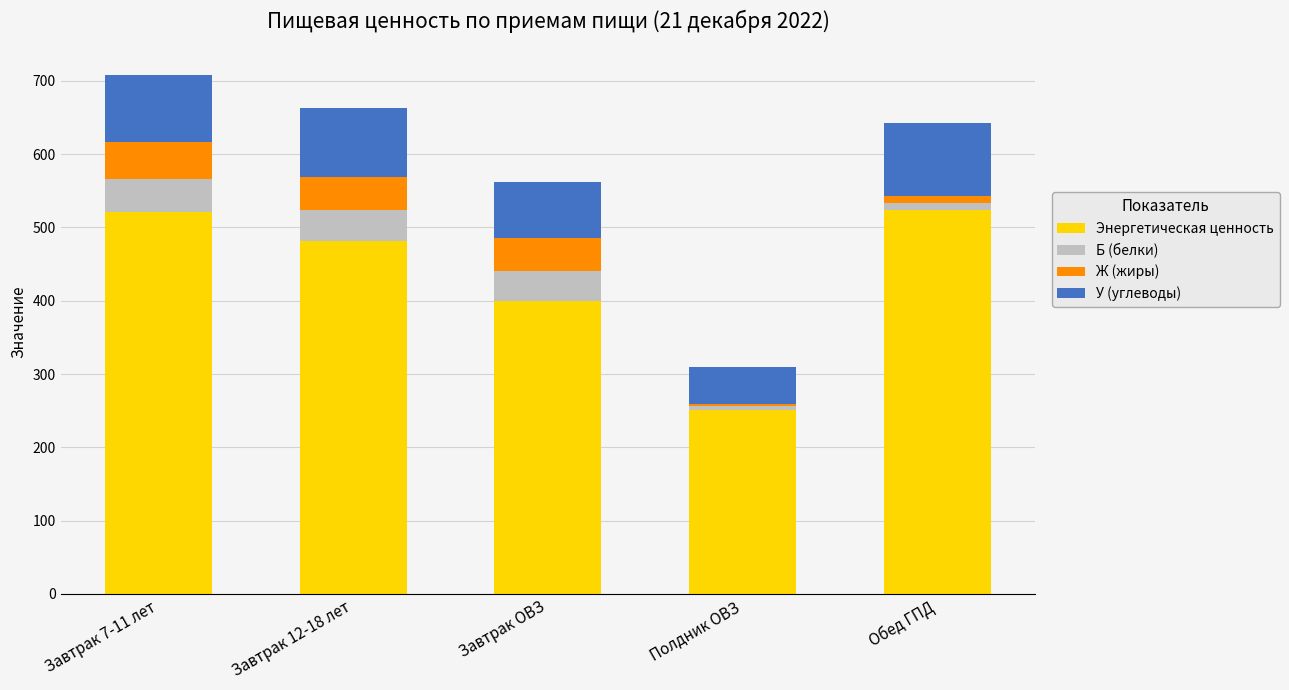

What is the sum of all Энергетическая ценность values?

2177.0